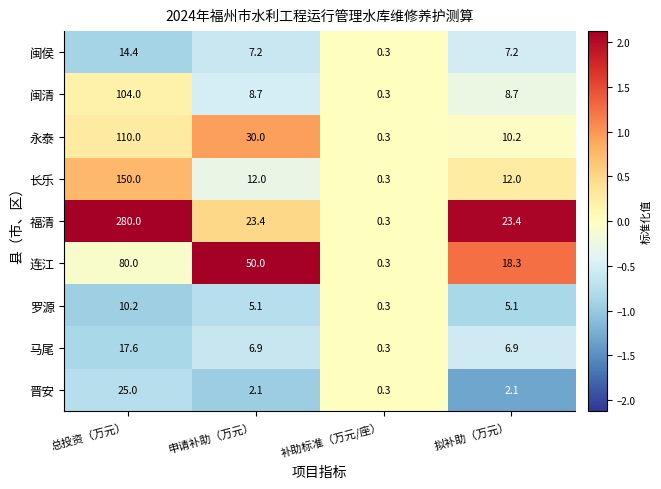

At which category is the sum across all series the highest?

总投资（万元）